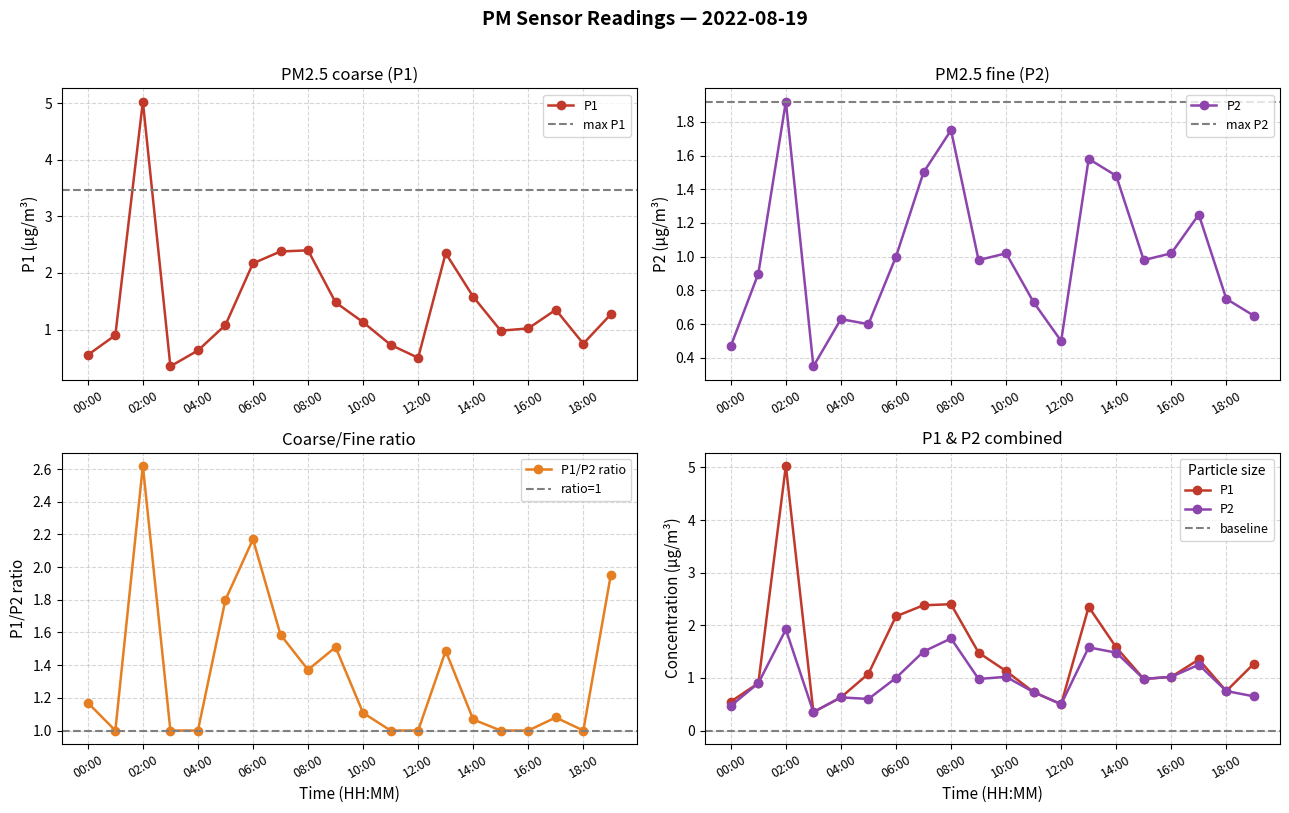

True or false: P1 and P2 cross at least once.

False